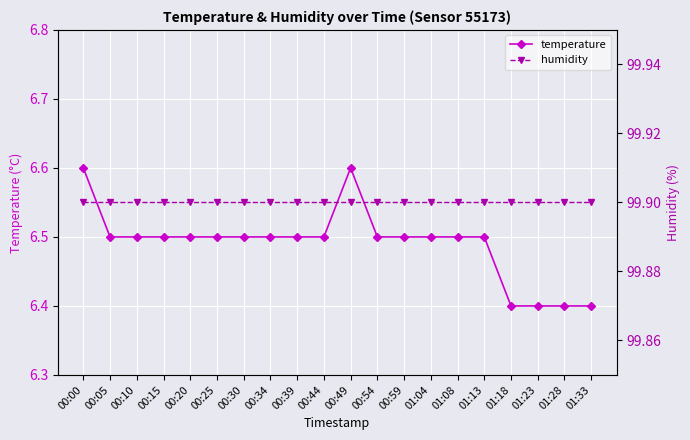

List the series in order of their peak value, lowest first.

temperature, humidity